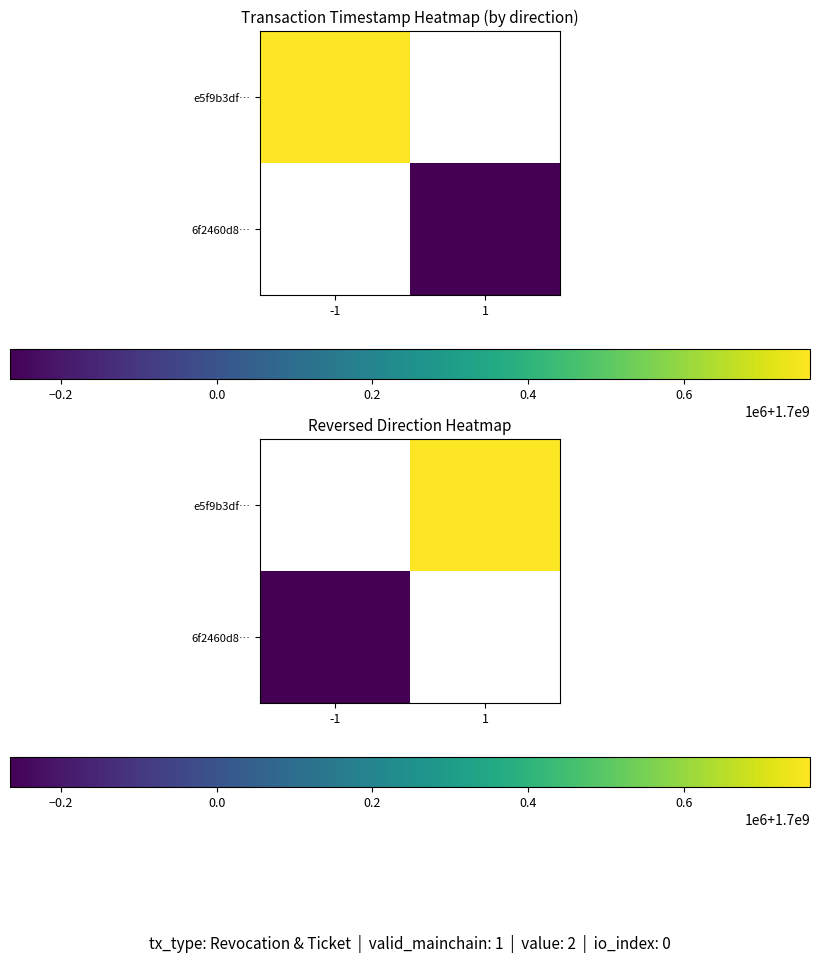

What is the maximum value shown in the chart?

1700762147.0